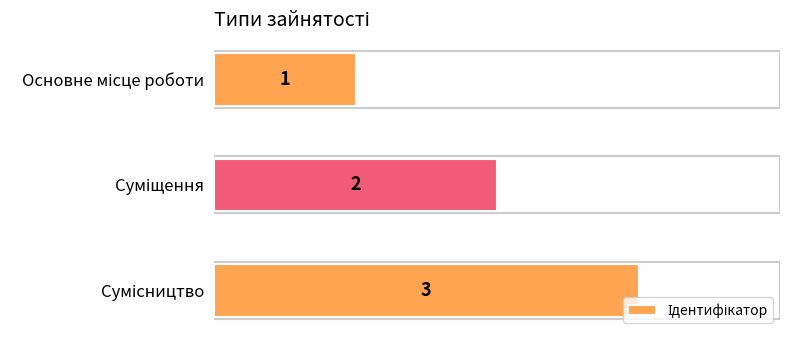

What is the value of the 1st bar from the top?

1